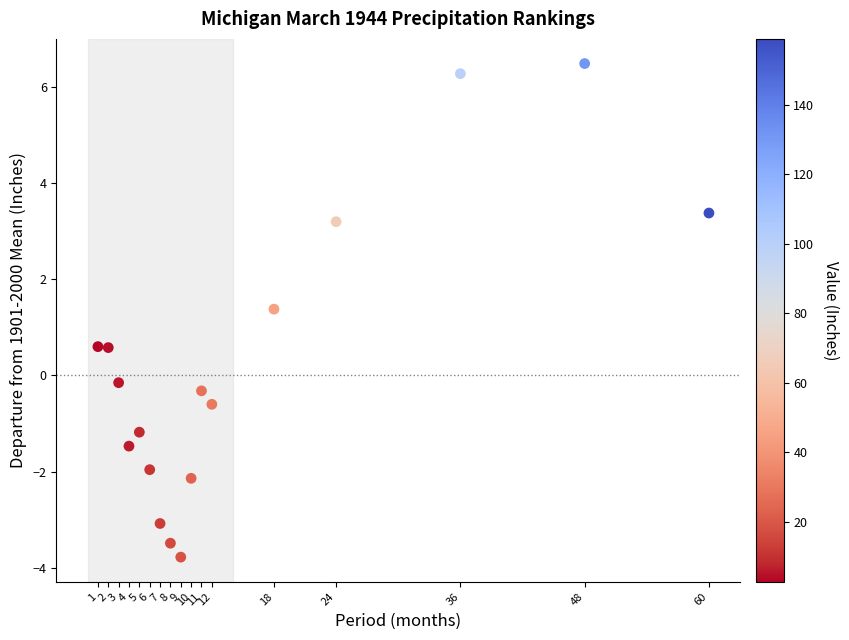

What is the range of Y values (max minus min)?

10.3